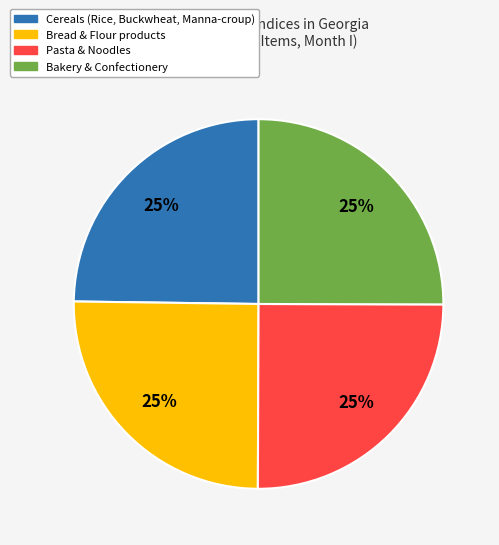

To the nearest percent, what percentage of the pie is Bakery & Confectionery?

25%